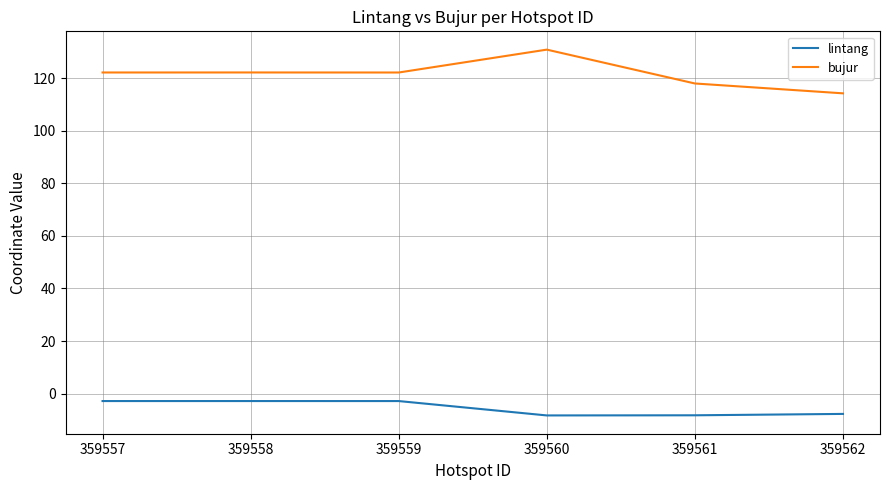

List the series in order of their overall mean, highest first.

bujur, lintang